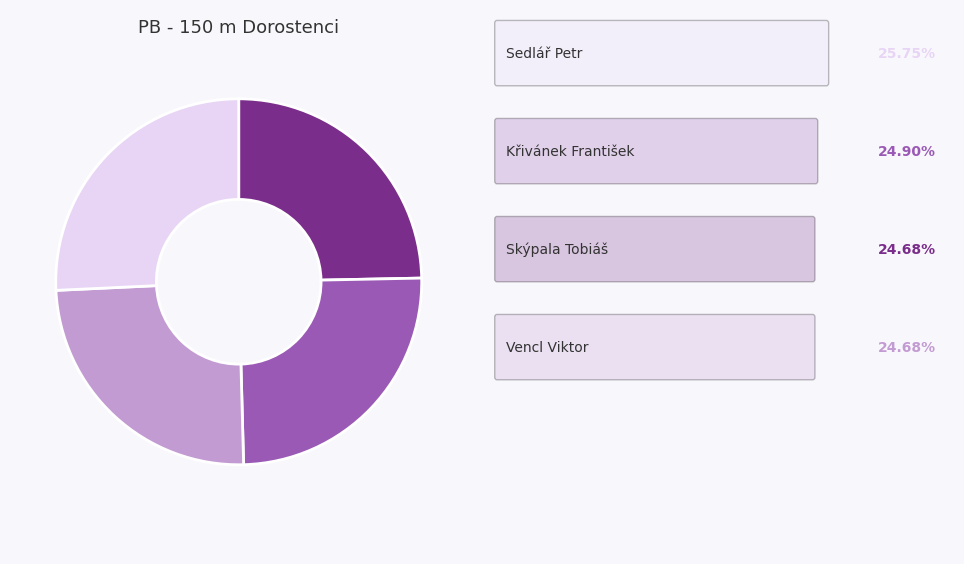

Is there a majority slice in this chart?

No